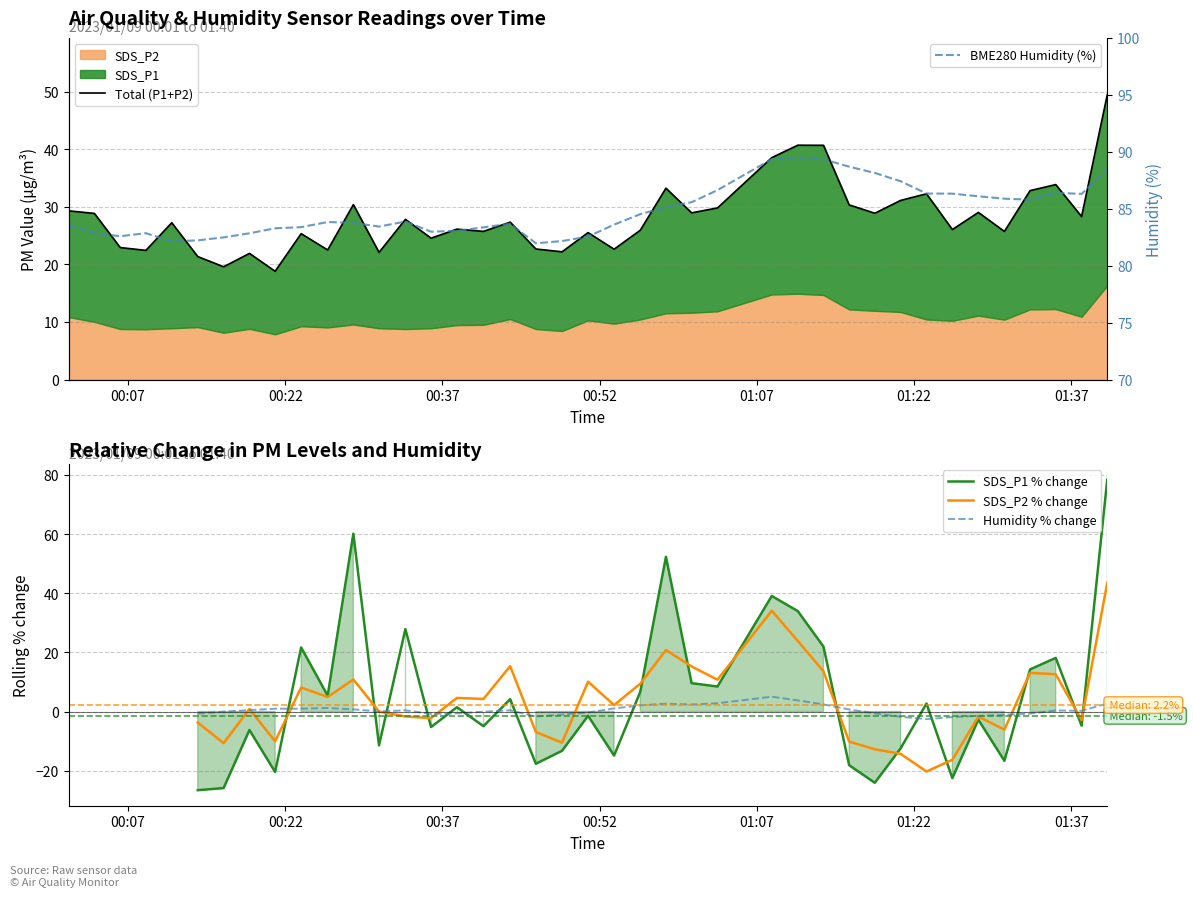

True or false: BME280 Humidity (%) and Total (P1+P2) cross at least once.

False